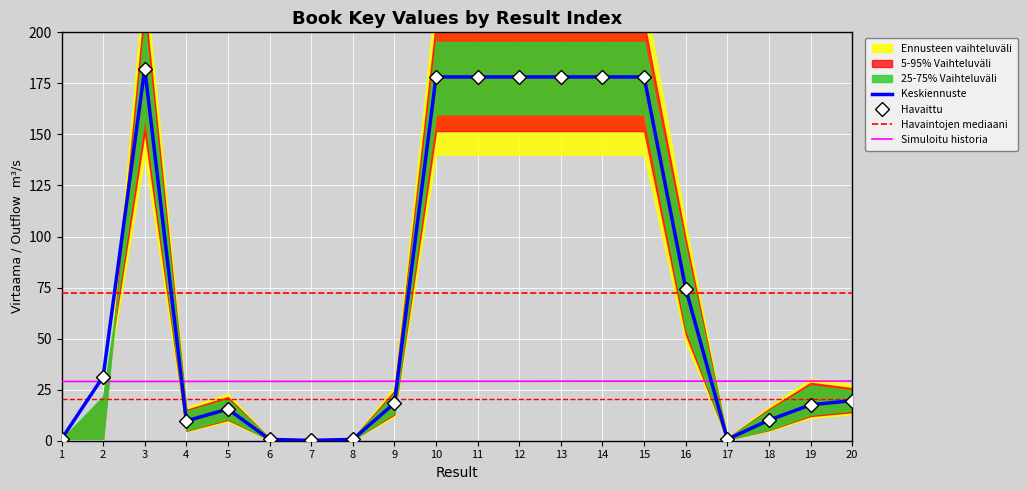

What is the maximum value shown in the chart?

182.2